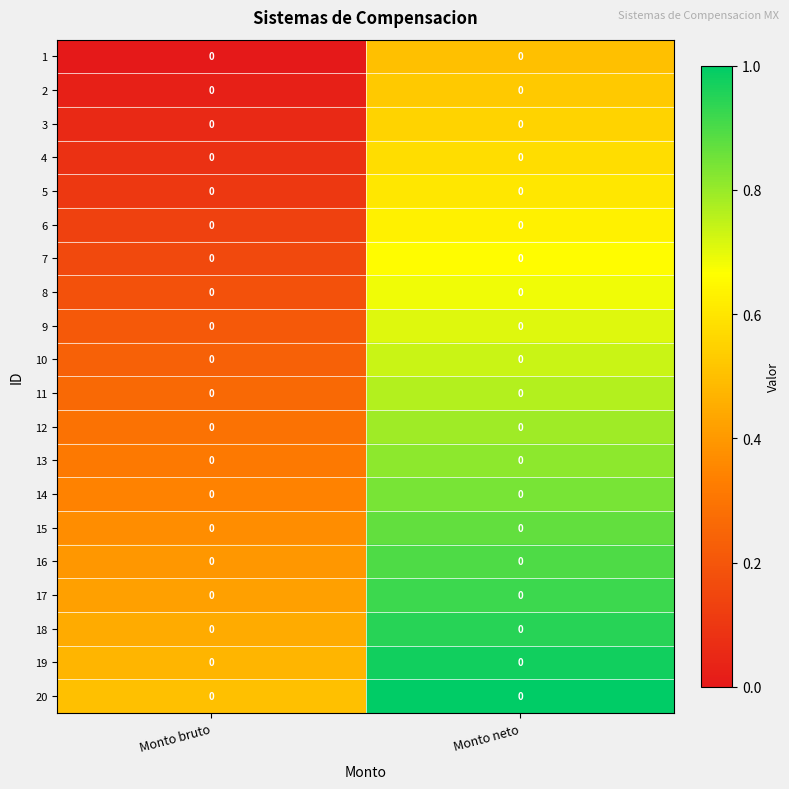

Which has a higher value, Monto bruto or Monto neto?

Monto neto